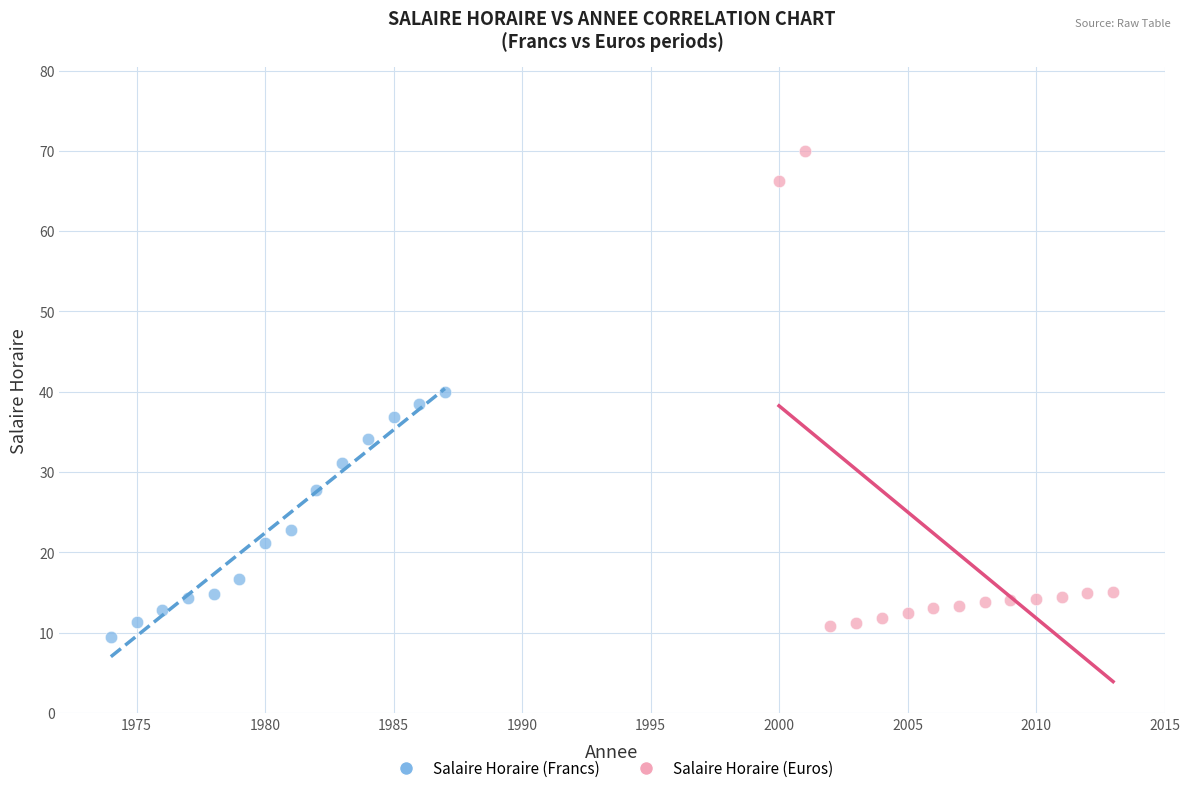

What are all the series names shown in the legend?

Salaire Horaire (Francs), Salaire Horaire (Euros)